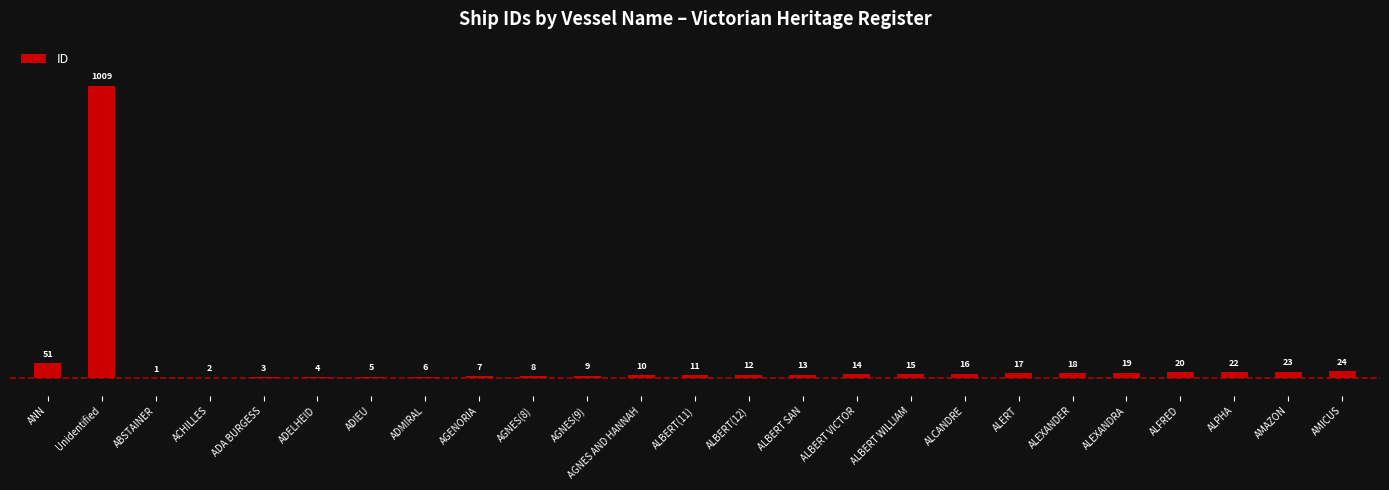

Which label corresponds to the largest value in the chart?

Unidentified